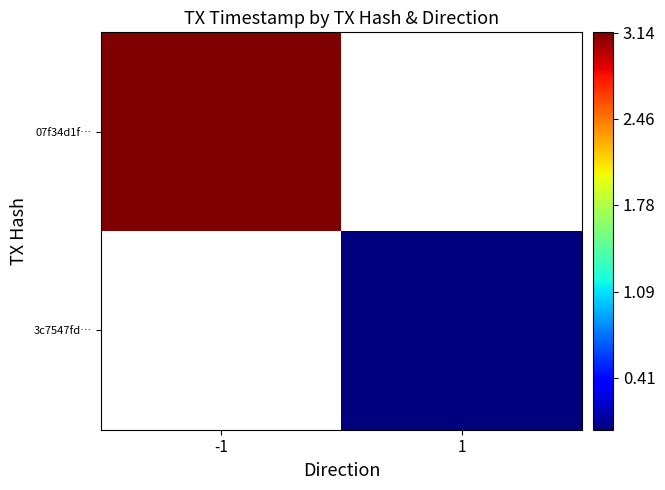

Where is 07f34d1f… nearest to the value 3?

-1